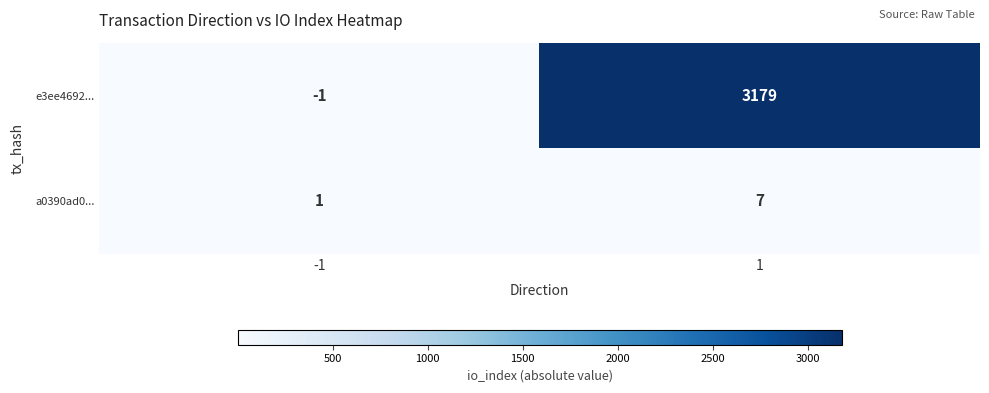

Is it true that e3ee4692... equals 3179 at 1?

True